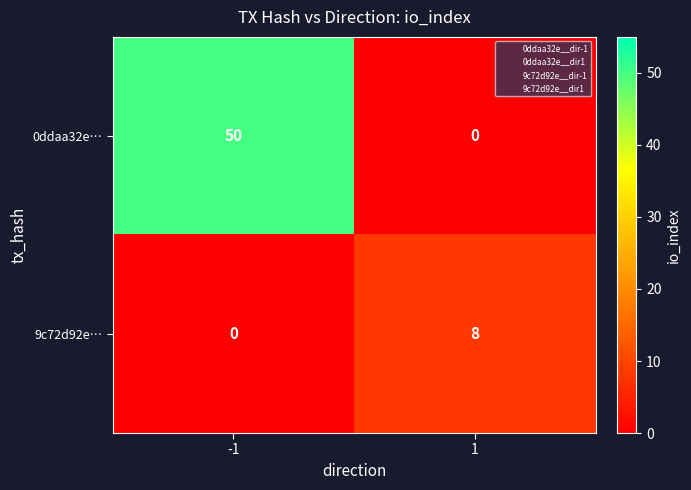

What is the sum of all 9c72d92e… values?

8